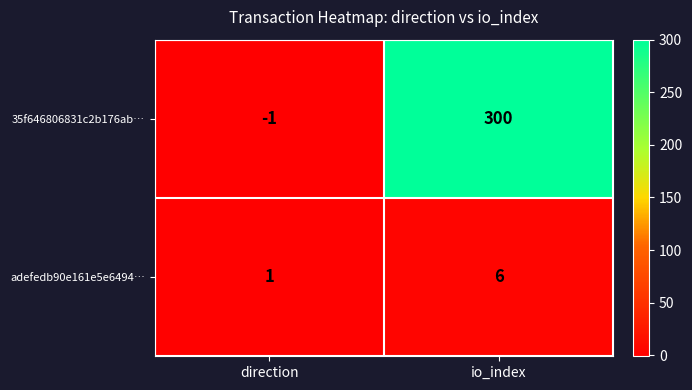

At which label is adefedb90e161e5e6494… closest to 3?

direction